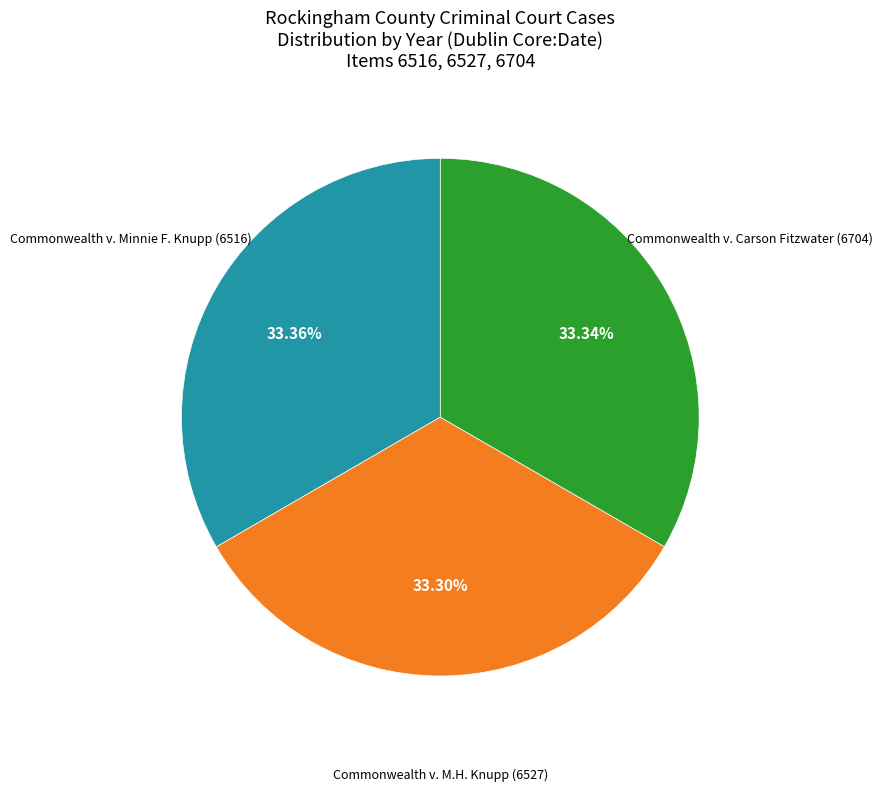

To the nearest percent, what percentage of the pie is Commonwealth v. M.H. Knupp (6527)?

33%